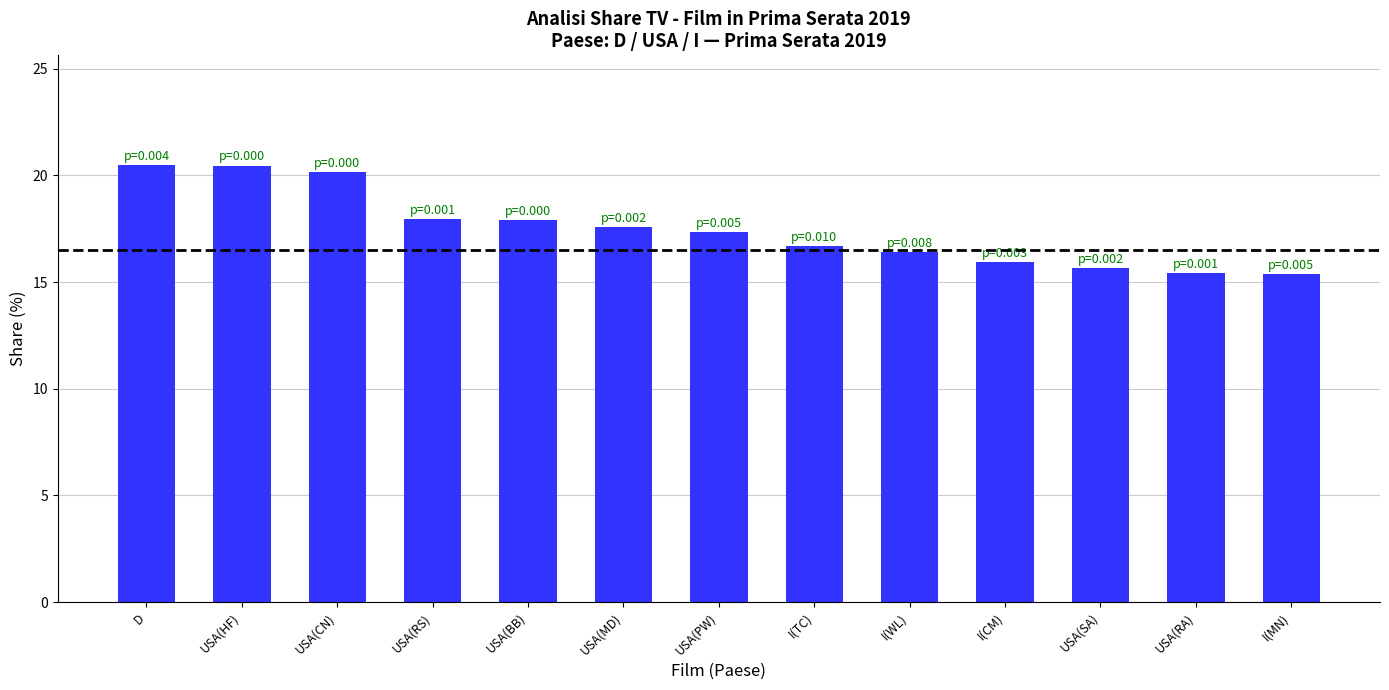

How many bars are there in total?

13